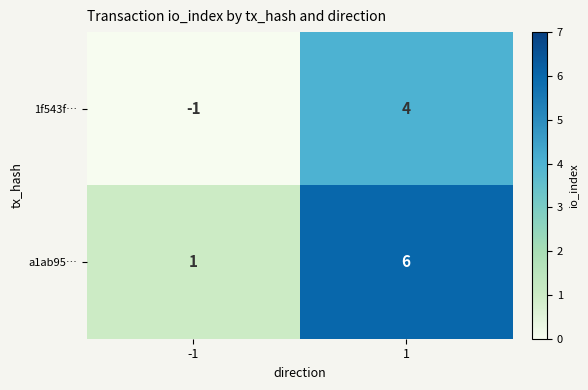

What is the greatest value displayed?

6